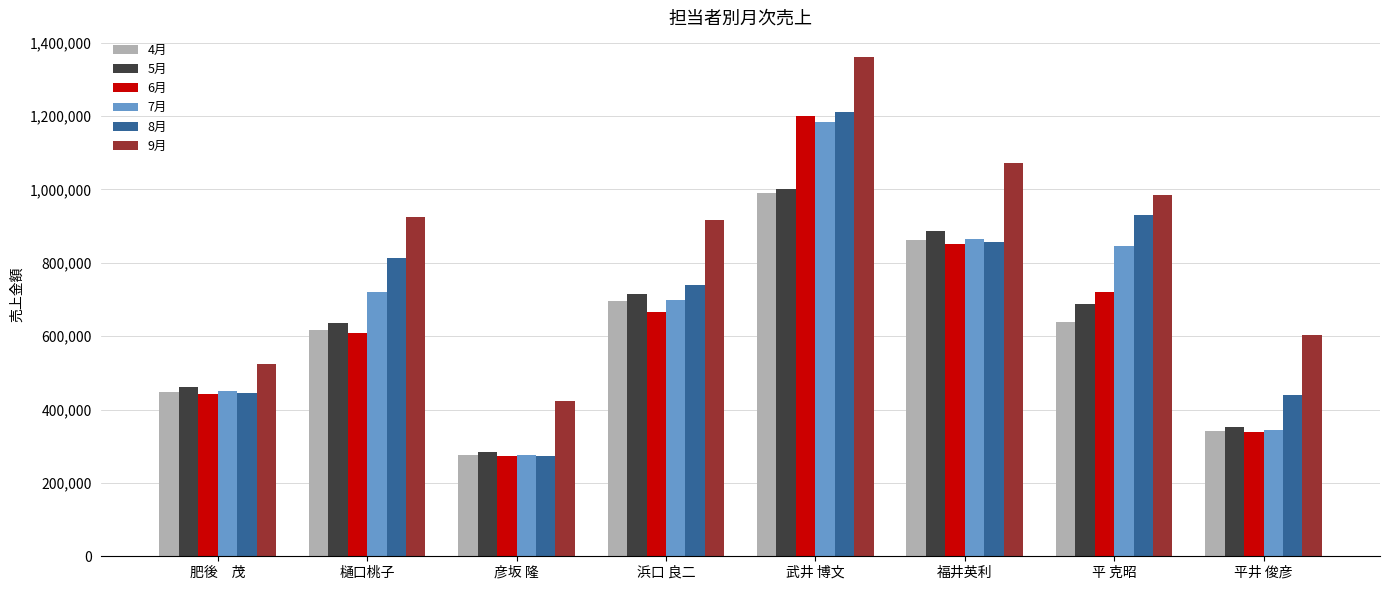

The value of 8月 at 福井英利 is 855860. True or false?

True